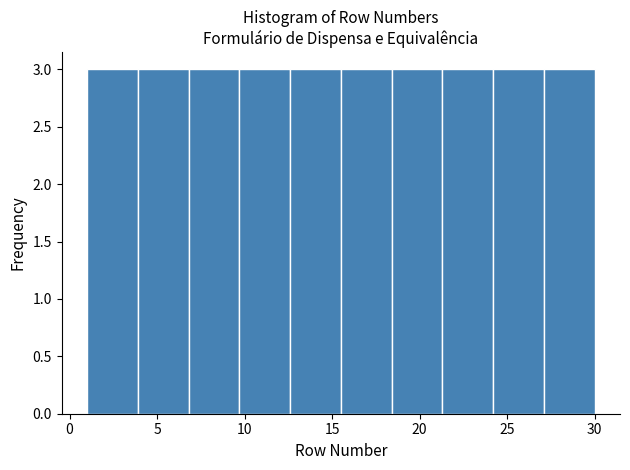

Reading left to right, transcribe this chart: for each bar, give the range it covers on the x-axis and its height. Neither the bar edges nor the heights are printed on the chart, so give them approximately, as read against the axes.

1.0 to 3.9: 3
3.9 to 6.8: 3
6.8 to 9.7: 3
9.7 to 12.6: 3
12.6 to 15.5: 3
15.5 to 18.4: 3
18.4 to 21.3: 3
21.3 to 24.2: 3
24.2 to 27.1: 3
27.1 to 30.0: 3